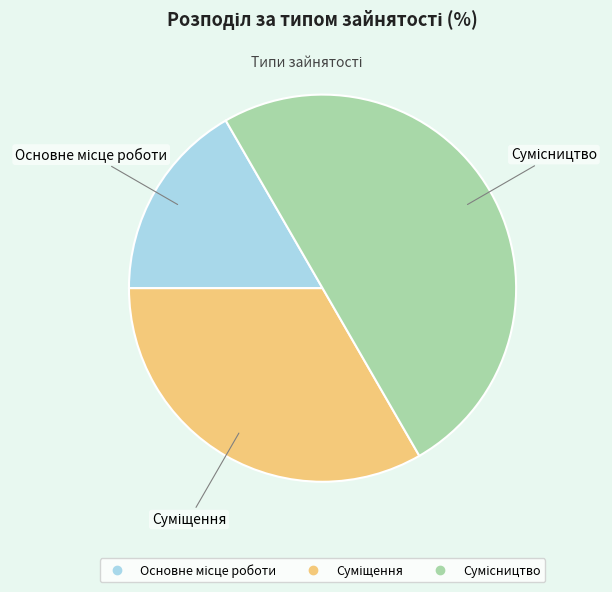

What is the change in value from Основне місце роботи to Суміщення?

+1